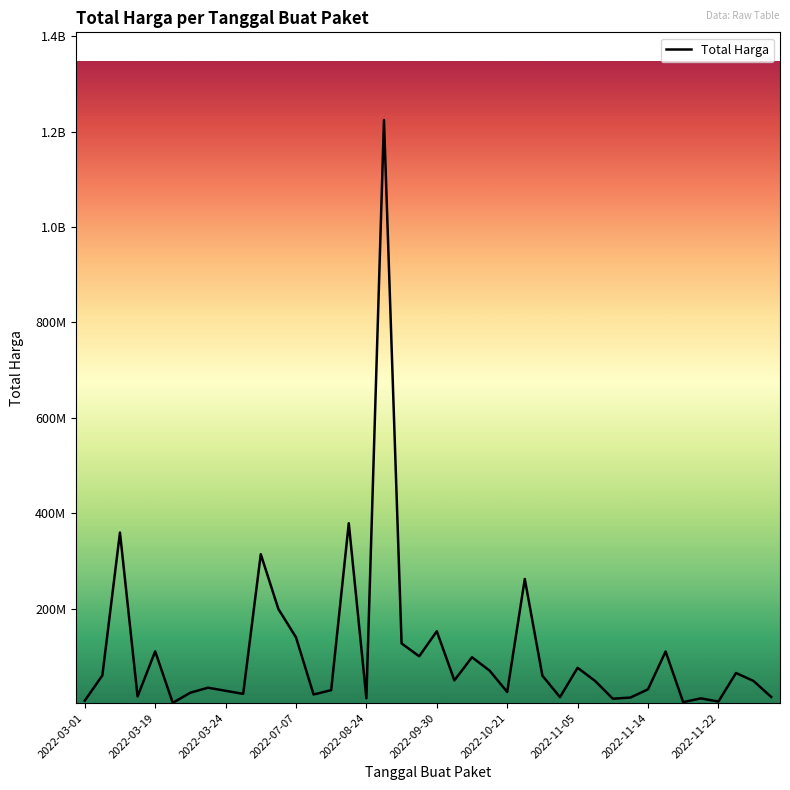

What is the sum of all values?

4375595175